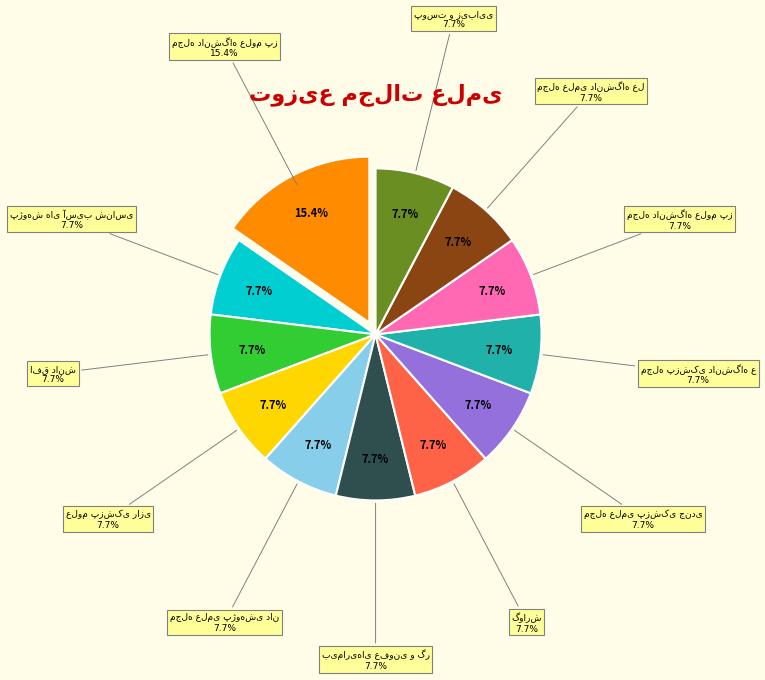

How much of the chart is everything except مجله دانشگاه علوم پزشکی مازندران?

92.3%